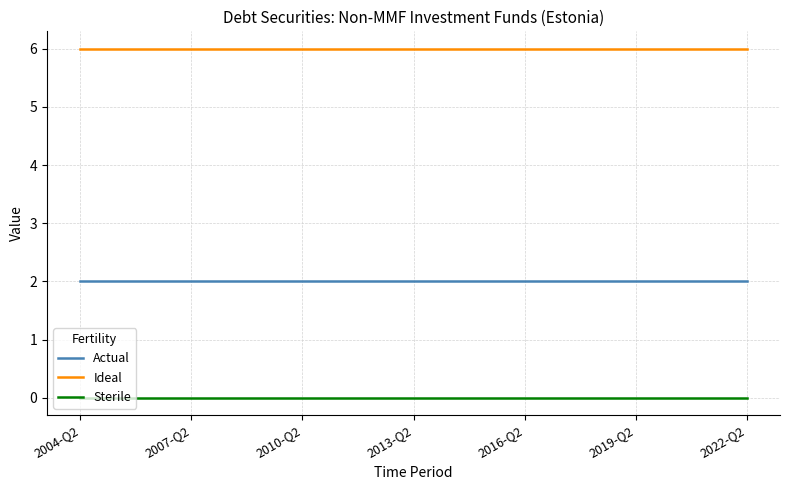

At how many categories does at least one series exceed 5?

19